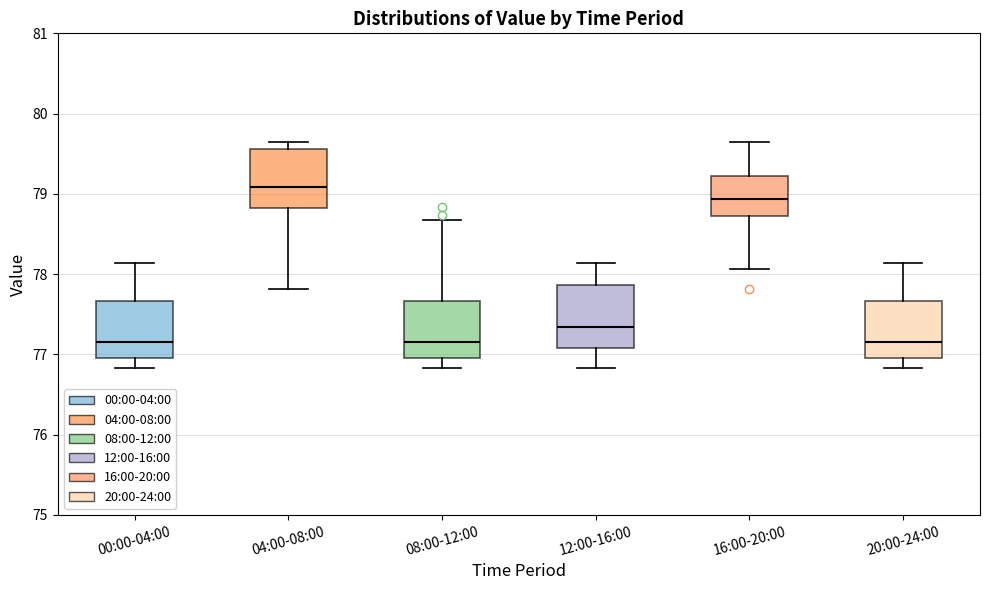

Where does the median line of the box for 16:00-20:00 sit on the y-axis? The values are not printed on the chart, so give them approximately, as read against the axis.

78.9